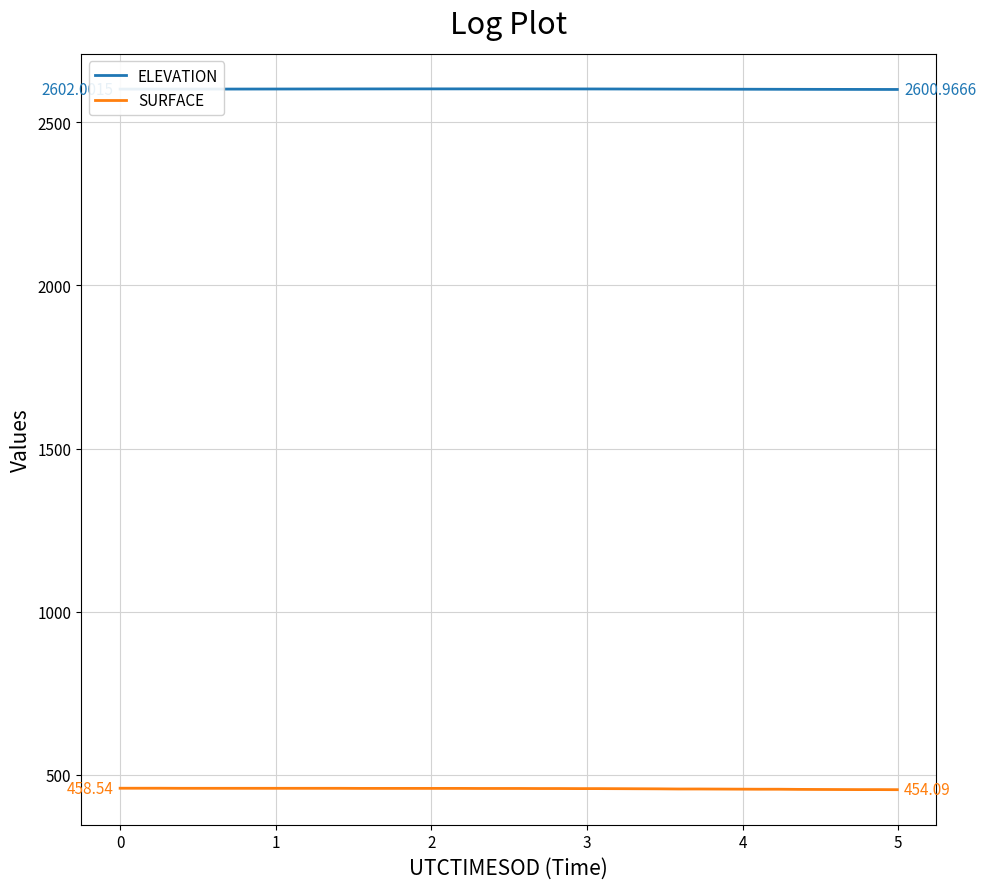

Which series has the largest total across all categories?

ELEVATION